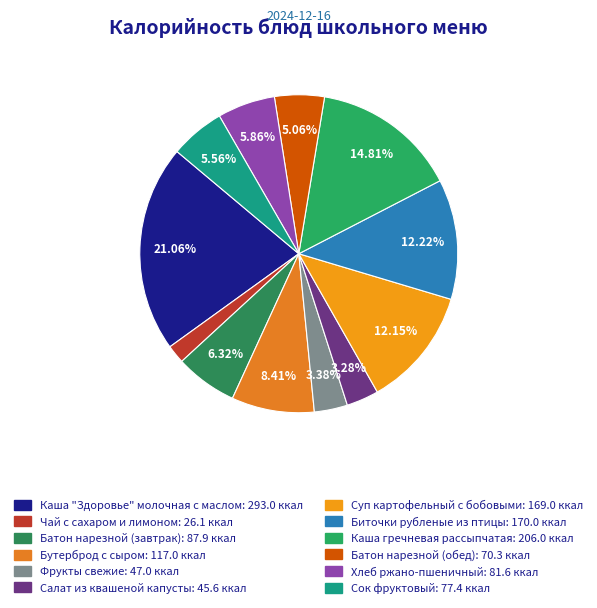

To the nearest percent, what is the average slice percentage?

8%